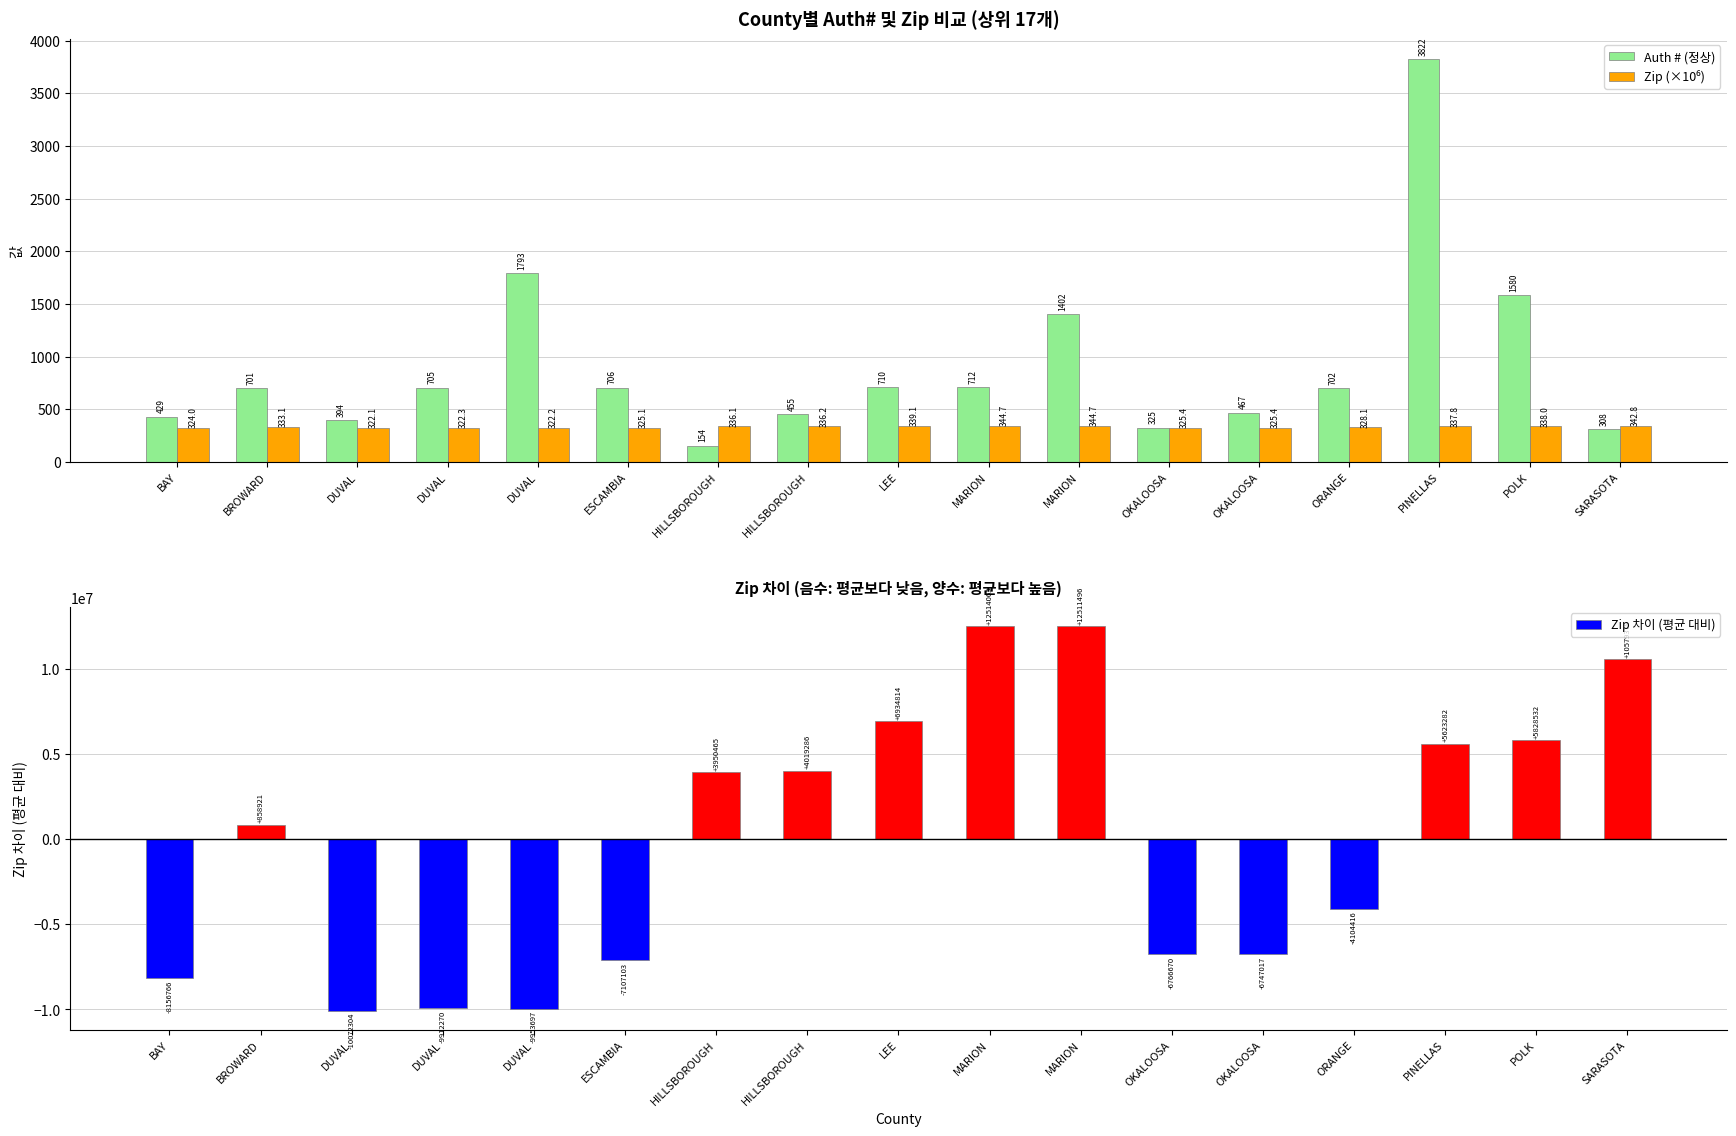

Which series changed the most between HILLSBOROUGH and MARION?

Zip 차이 (평균 대비)